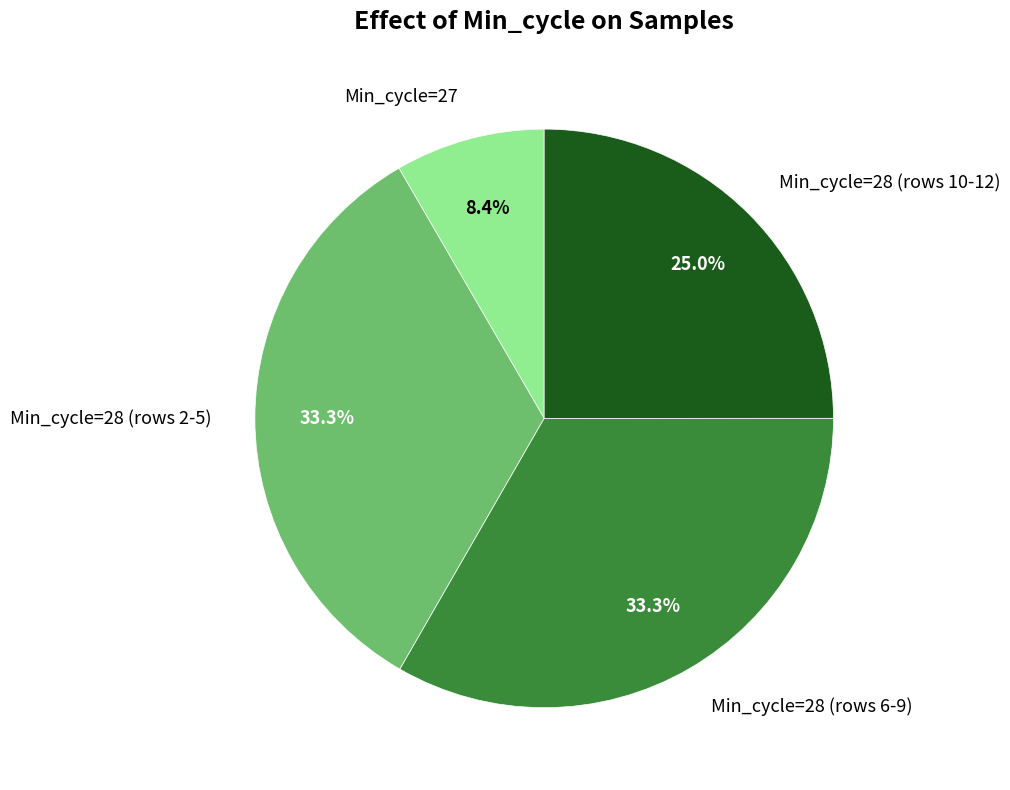

Count the number of slices in the pie.

4